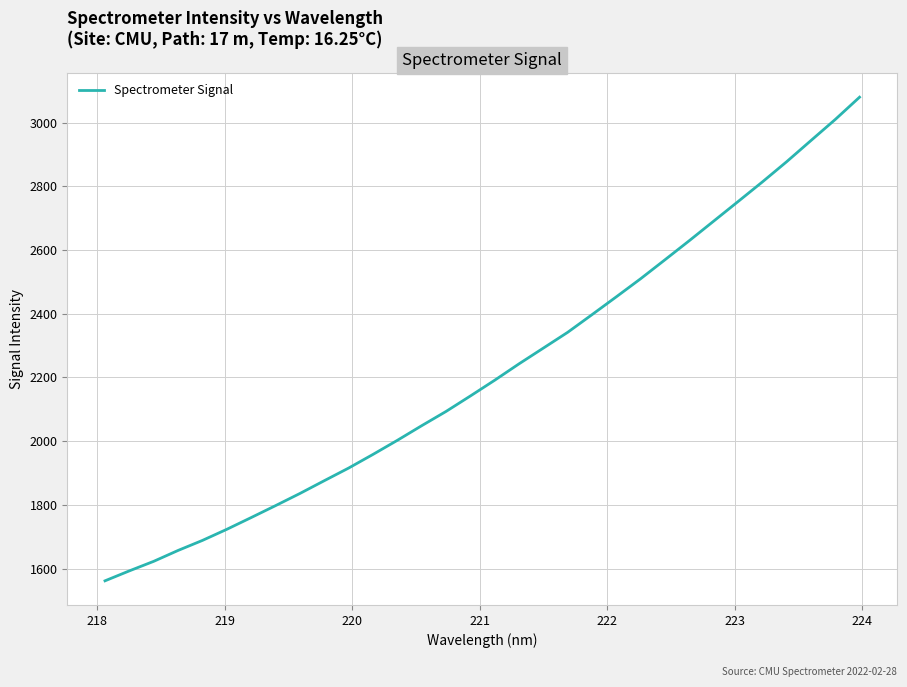

Does the chart display data point markers on the line(s)?

No